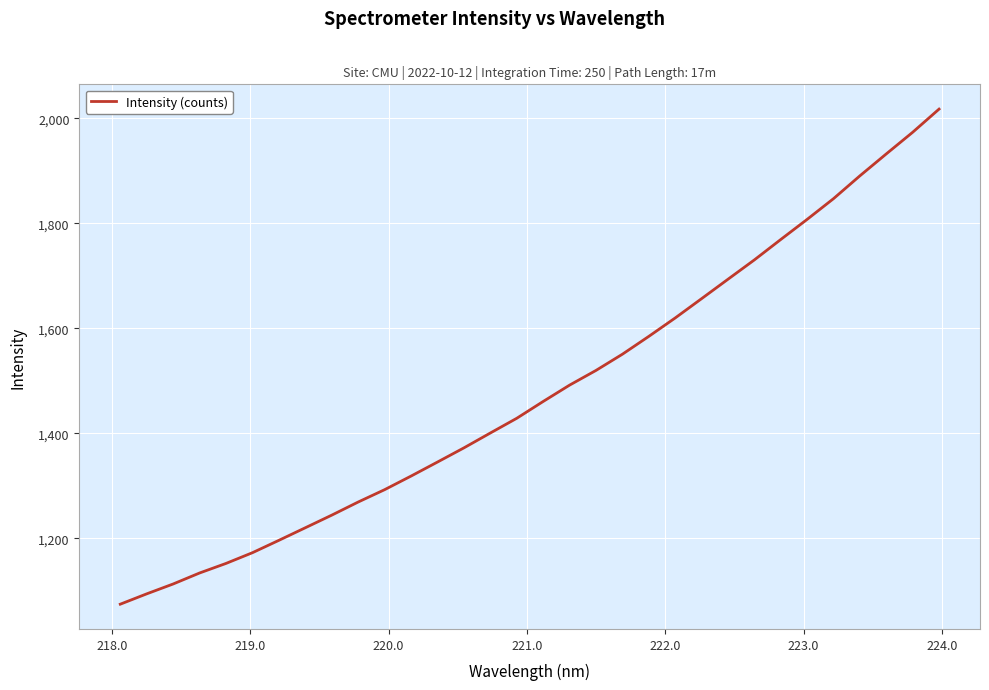

What is the maximum value shown in the chart?

2017.8